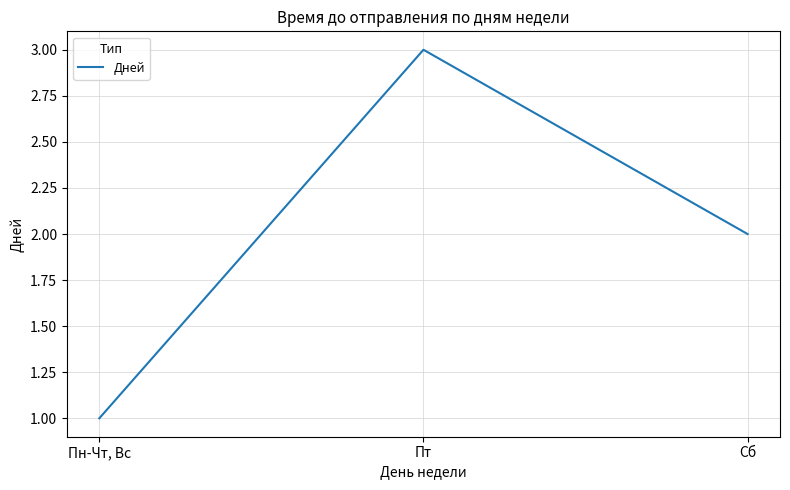

Which label corresponds to the largest value in the chart?

Пт